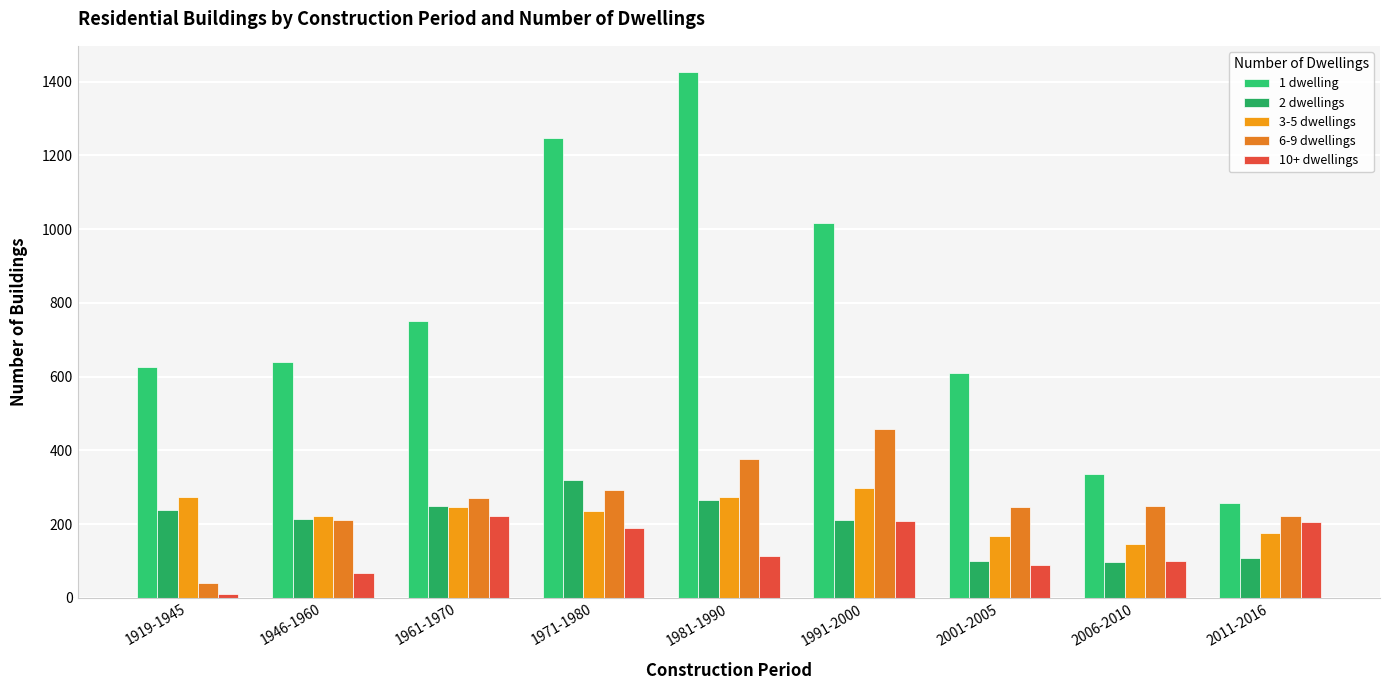

The 2 dwellings series shows 97 at 2006-2010. True or false?

True